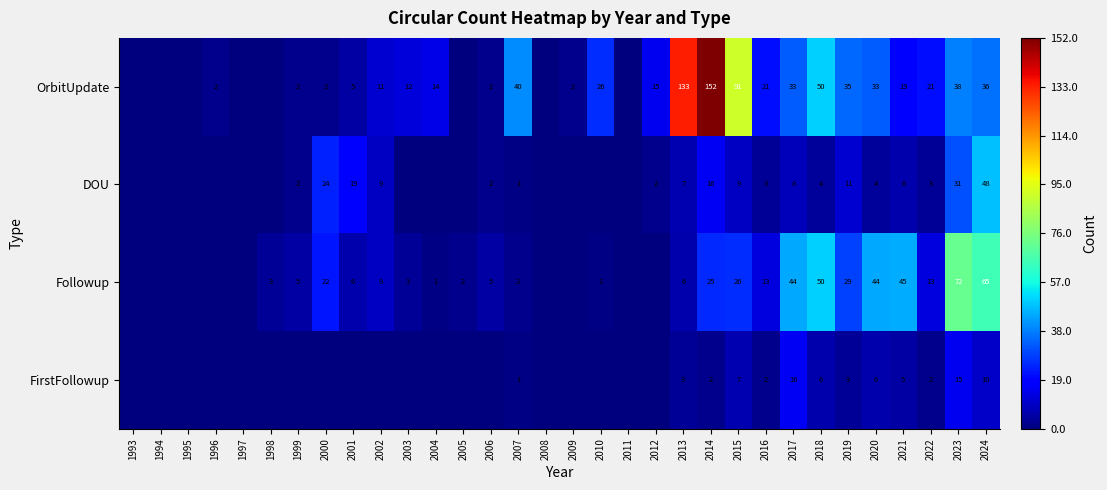

What is the difference between the highest and lowest values at 2013?

130